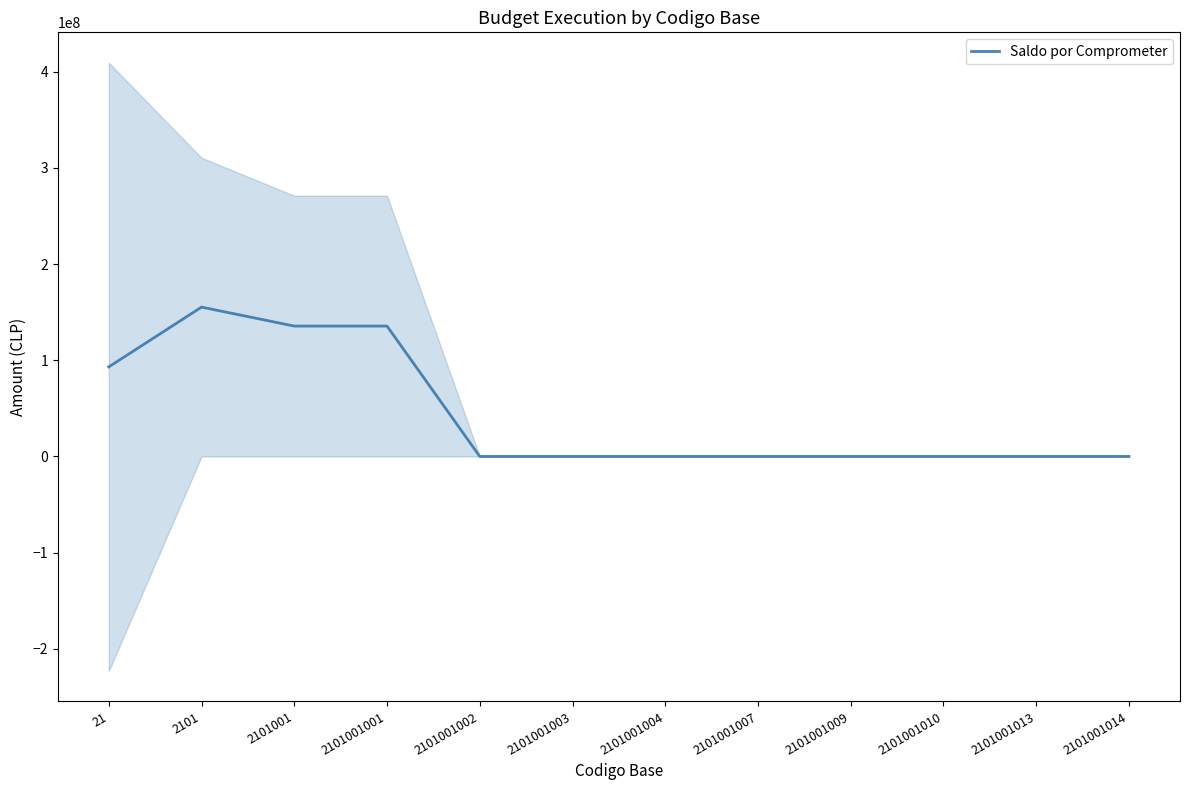

What is the difference between the maximum and second lowest values?

155264925.5